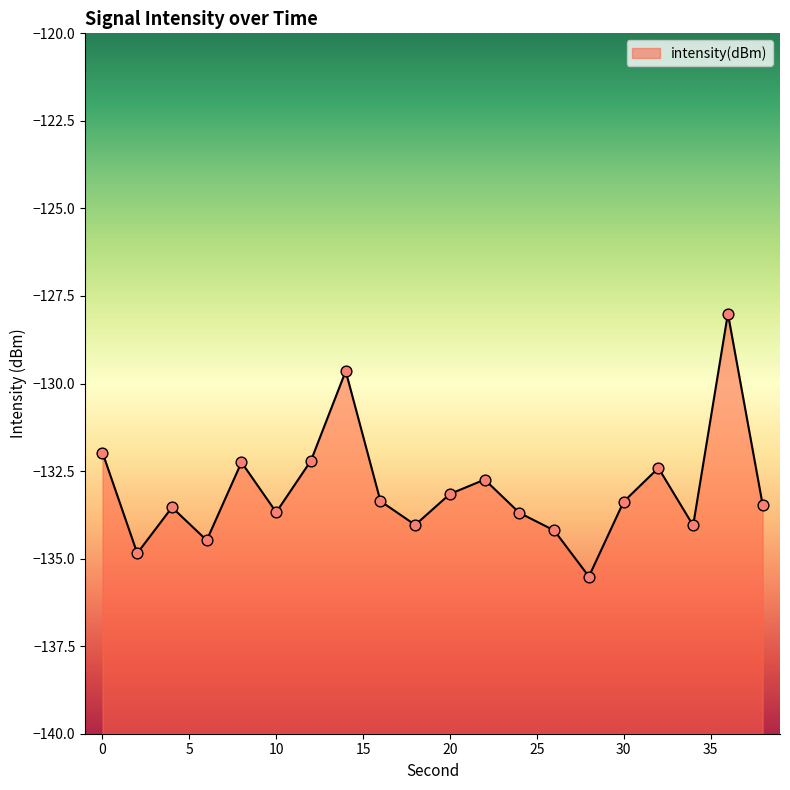

What is the change in value from 0 to 6?

-2.5